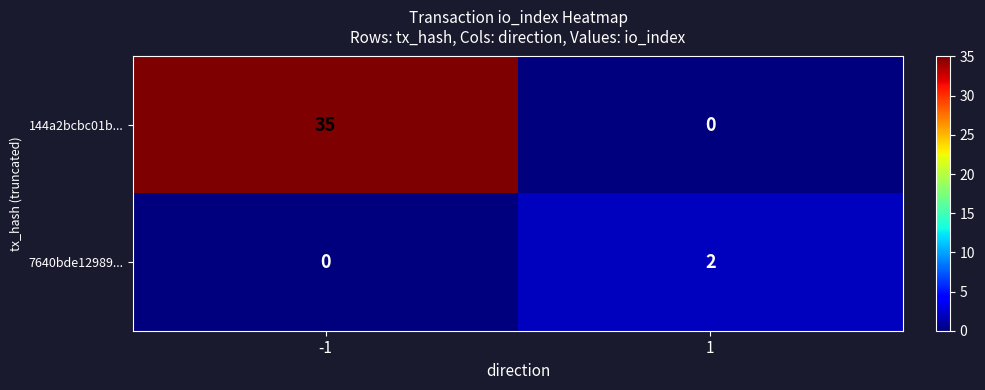

What is the maximum value shown in the chart?

35